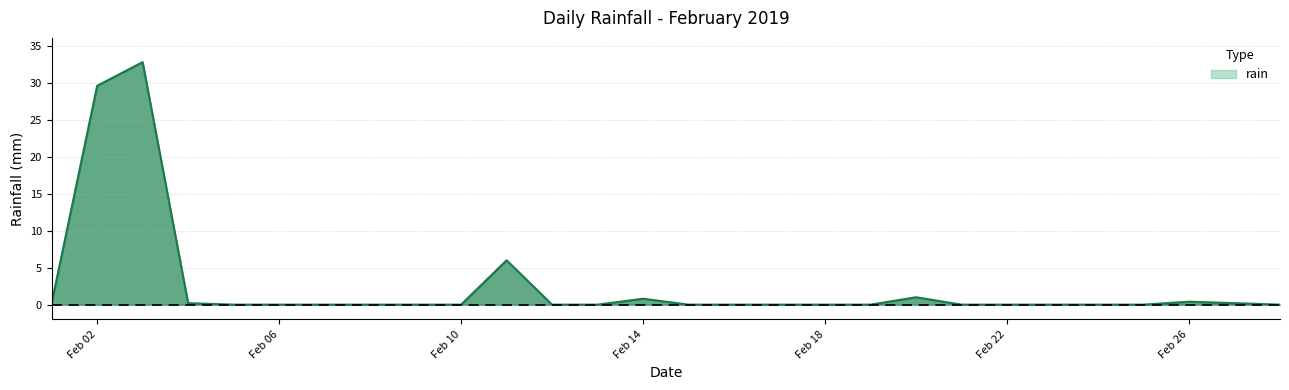

What is the difference between the maximum and minimum values?

32.8